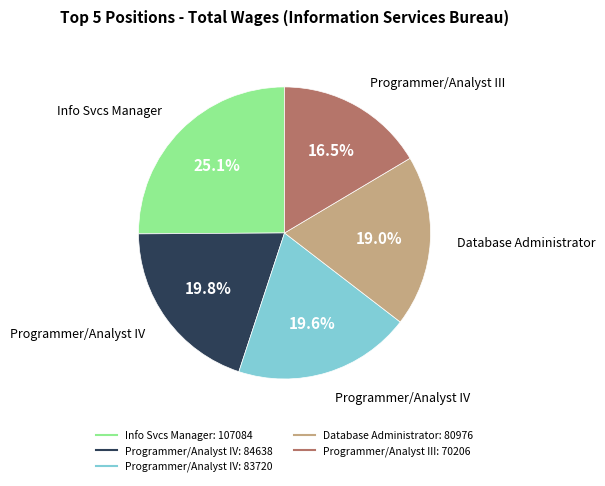

Does any single category account for the majority?

No